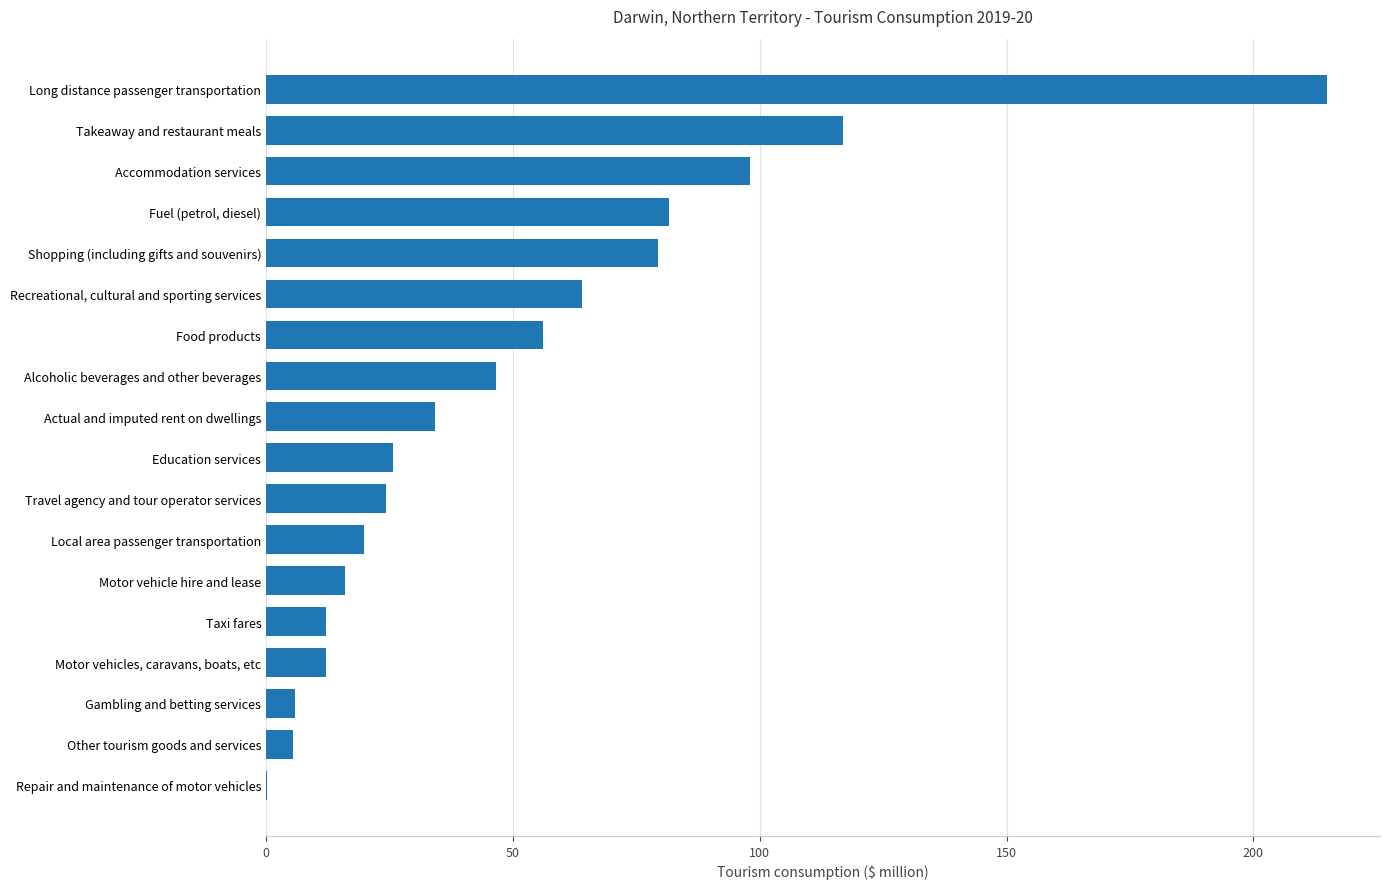

At which category does the chart reach its peak across all series?

Long distance passenger transportation